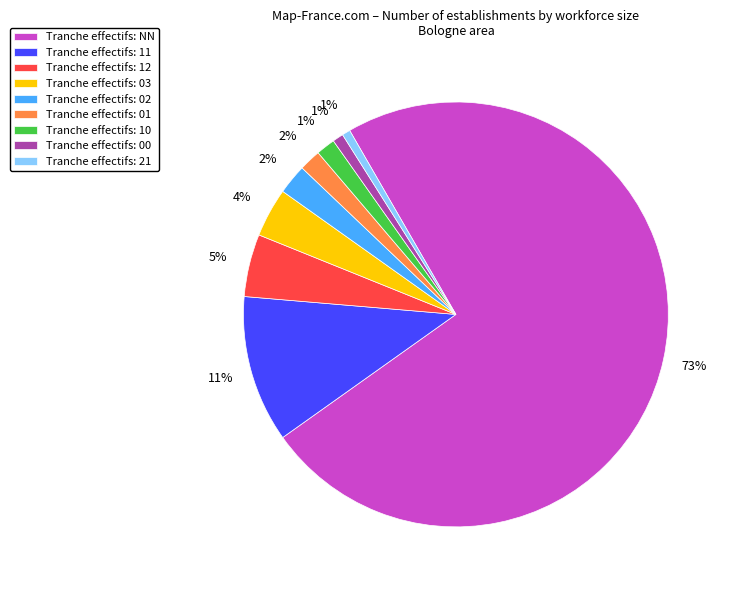

To the nearest percent, what is the difference between the Tranche effectifs: 02 and Tranche effectifs: 10 slice percentages?

1%